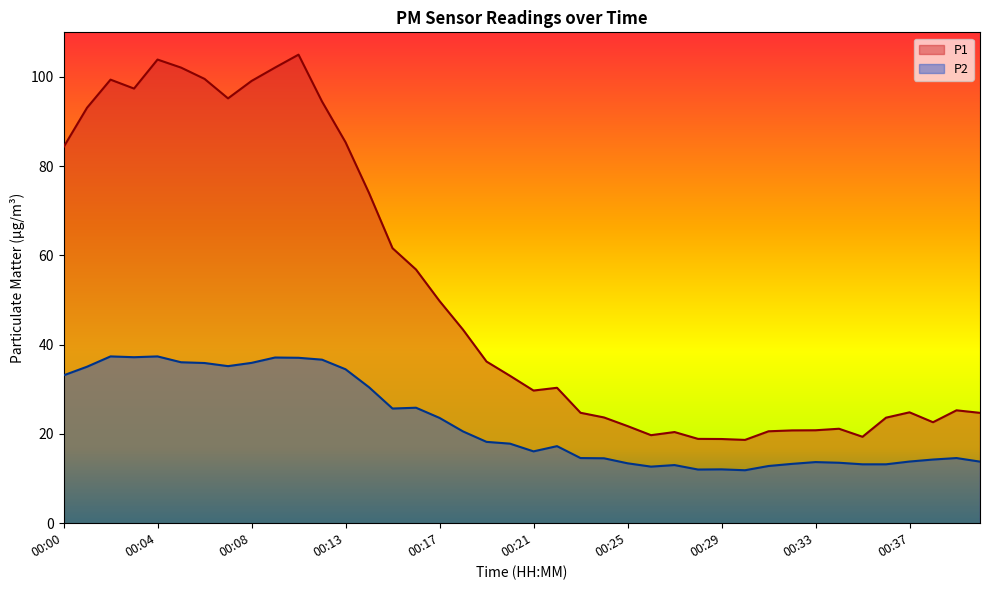

At which label does P2 reach its peak?

00:02